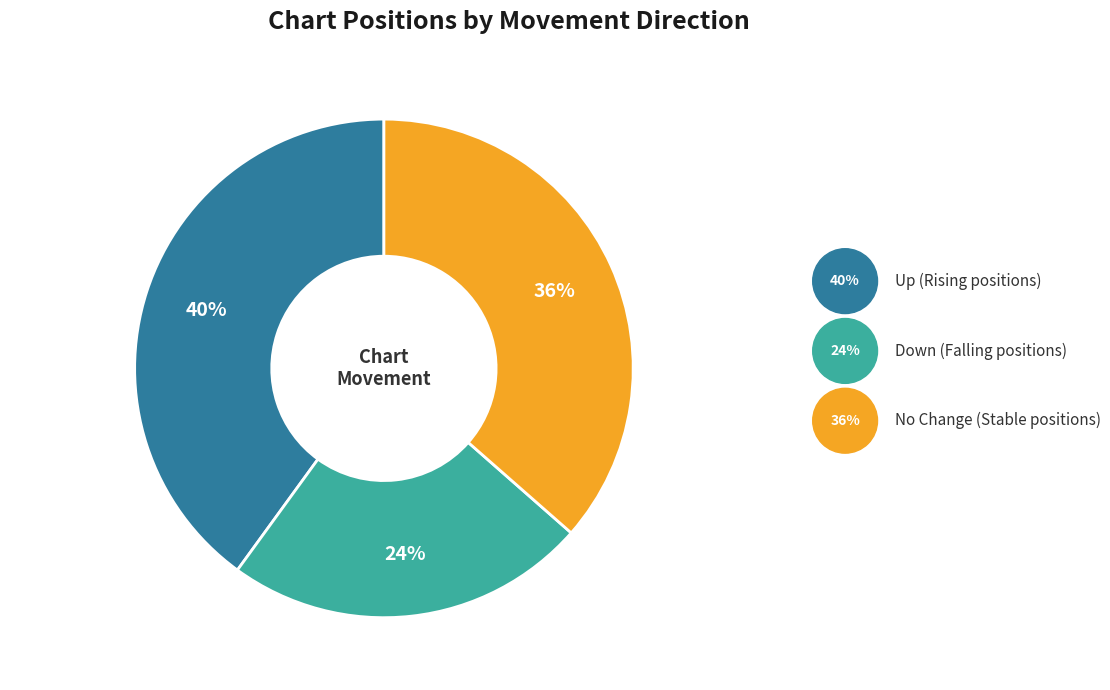

Is there any slice that represents more than half of the pie?

No